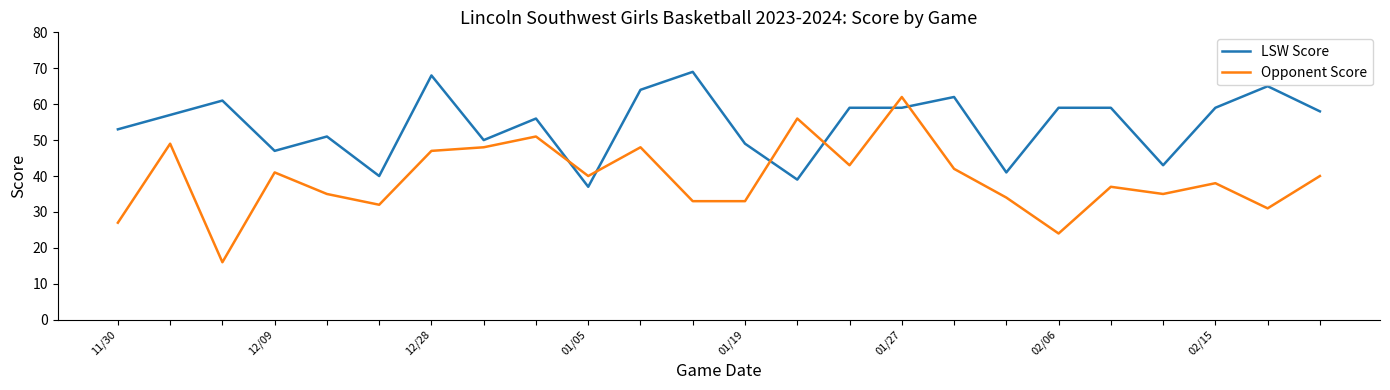

What is the minimum value shown in the chart?

16